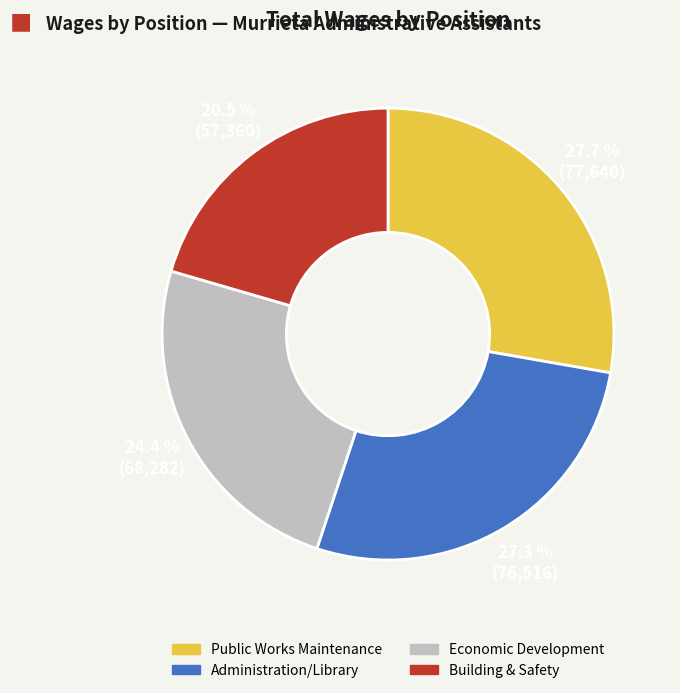

To the nearest percent, what percentage of the pie is Economic Development?

24%